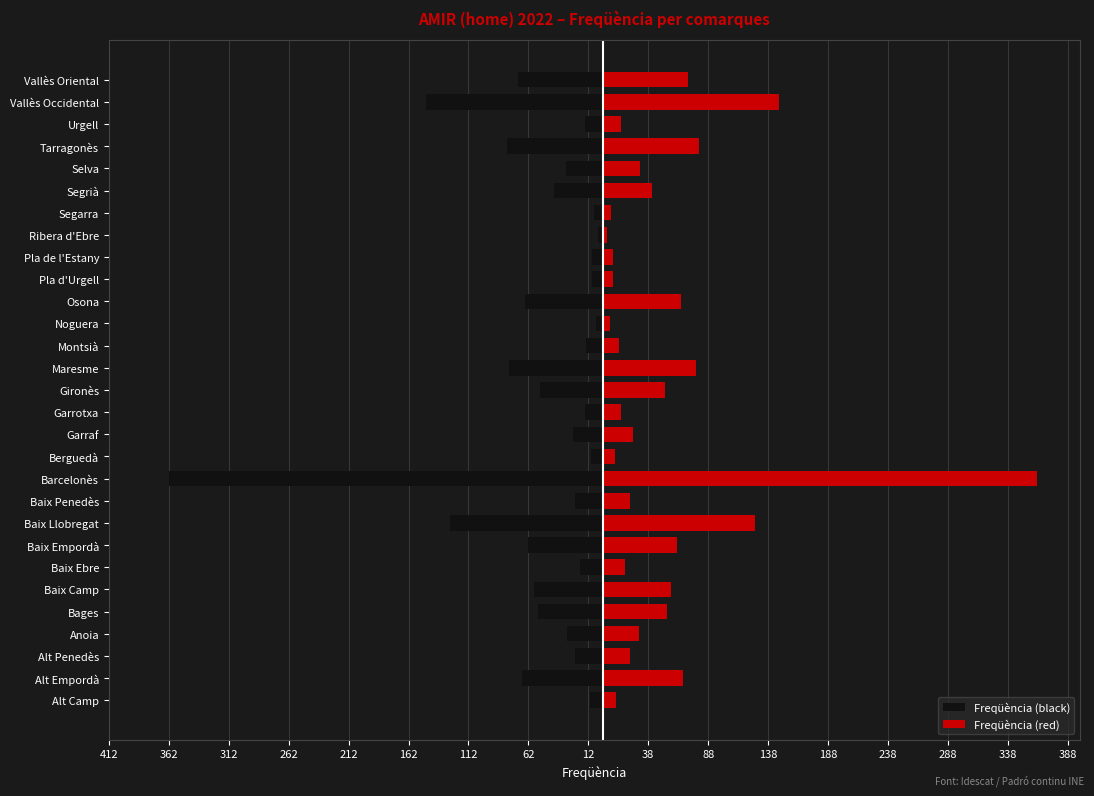

How many data points in Freqüència (black) are less than -30?

14